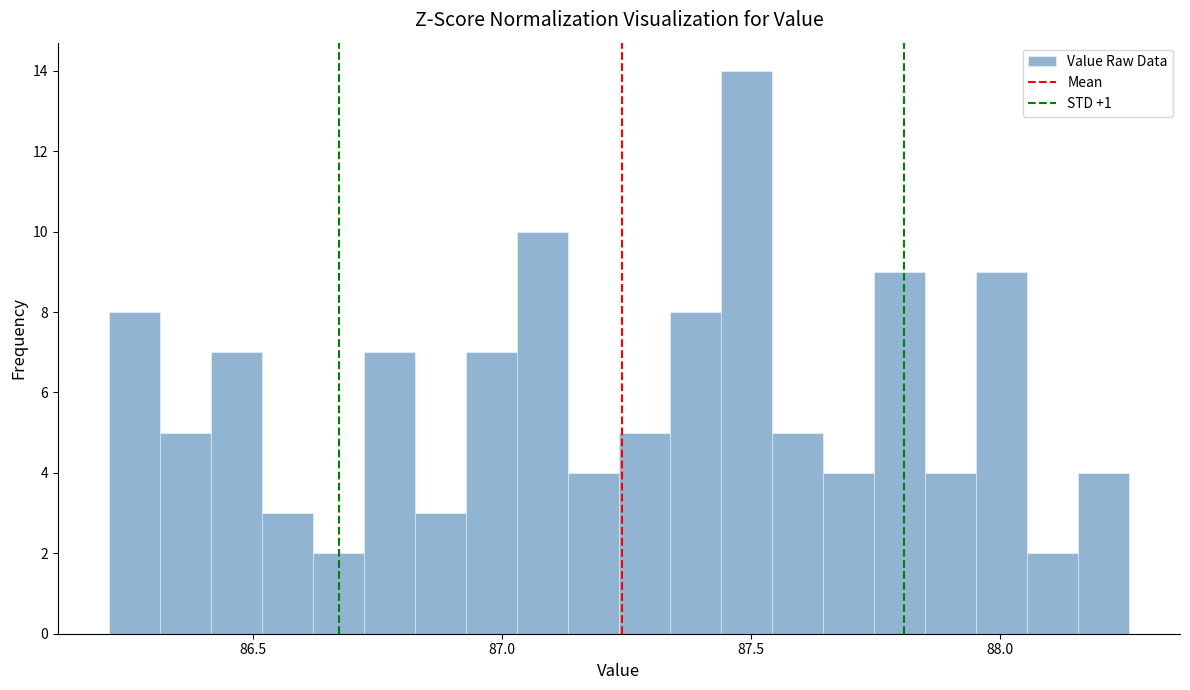

Around what value on the x-axis is the tallest bar? Give the approximate position of its centre, as read against the axis.

87.50